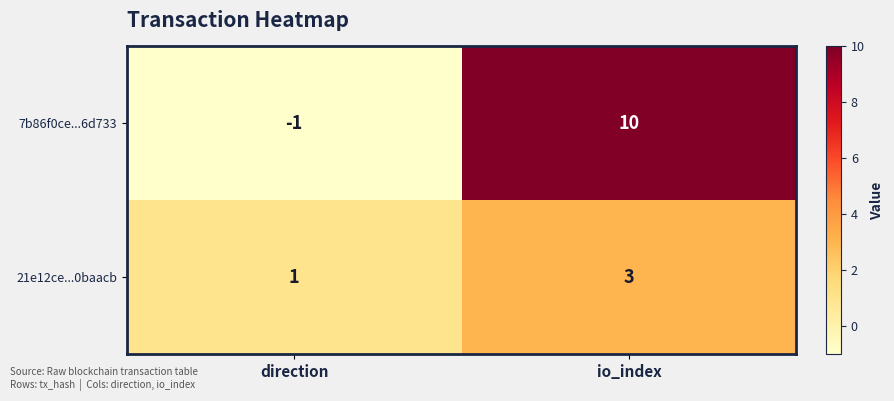

What is the difference between the maximum and minimum values in the 7b86f0ce...6d733 series?

11